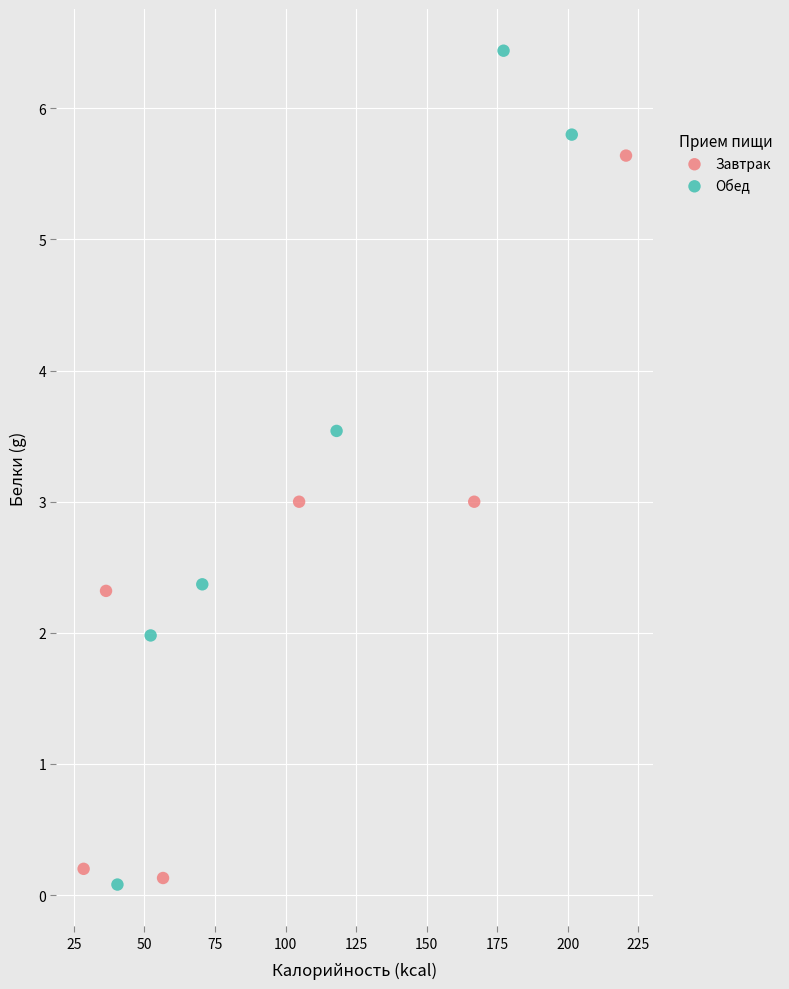

Which series has the widest spread of Y values?

Обед